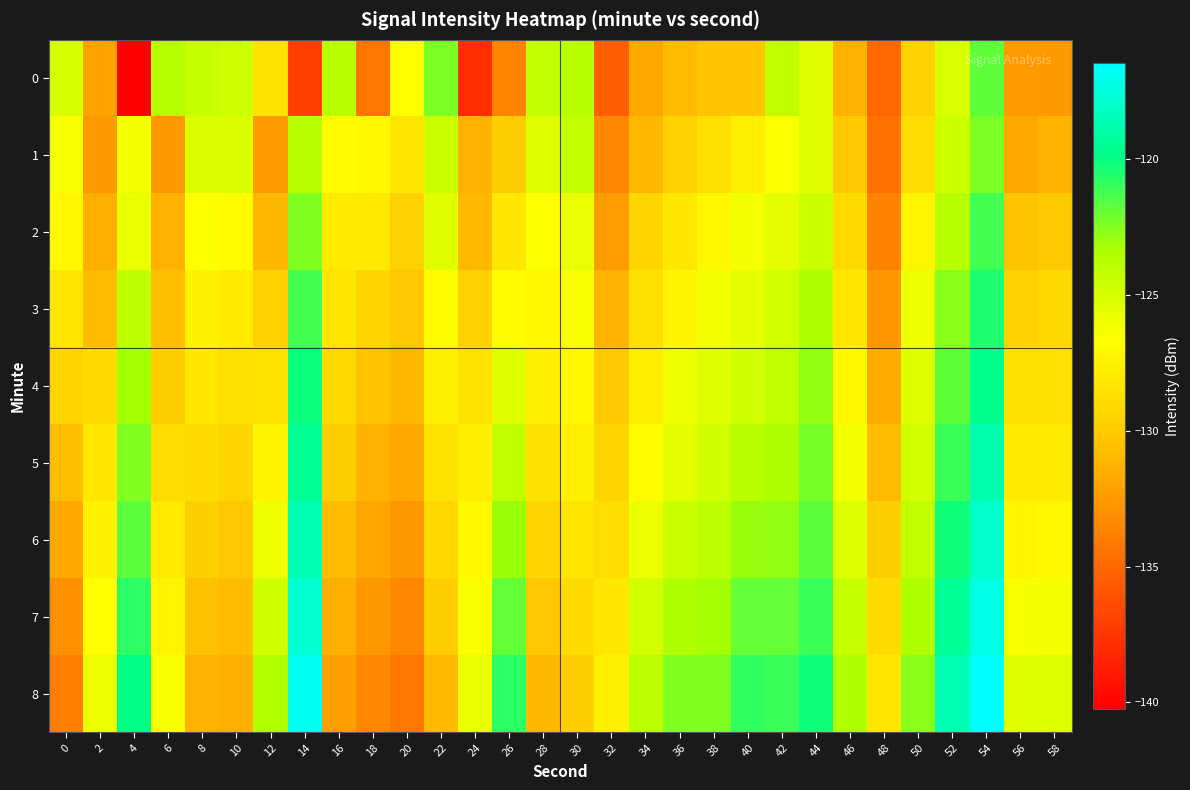

Rank the series at 26 from highest to lowest value.

8, 7, 6, 5, 4, 3, 2, 1, 0